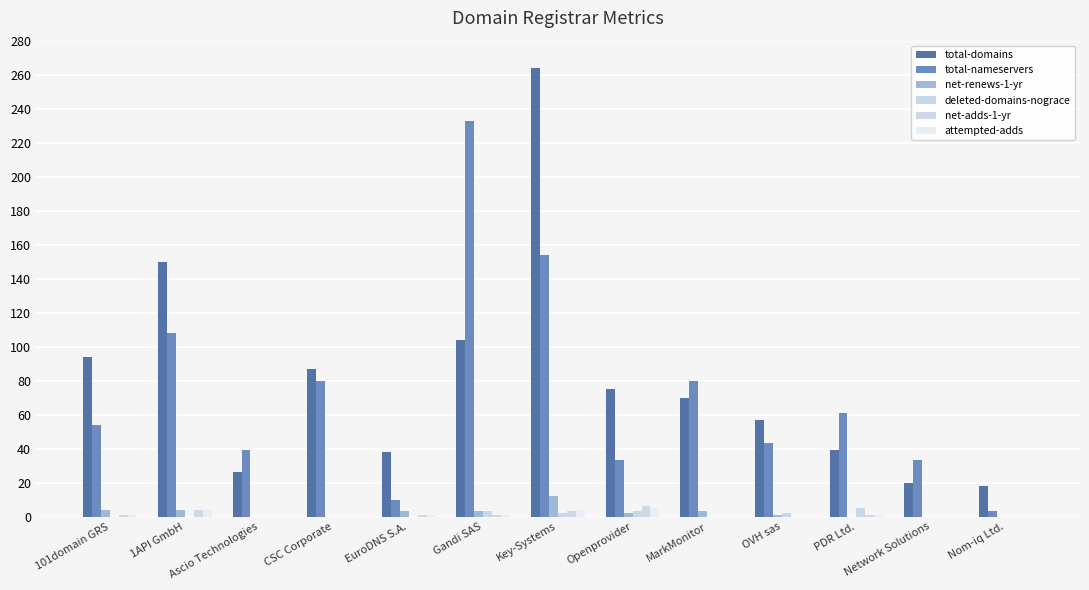

List the series in order of their peak value, highest first.

total-domains, total-nameservers, net-renews-1-yr, net-adds-1-yr, deleted-domains-nograce, attempted-adds